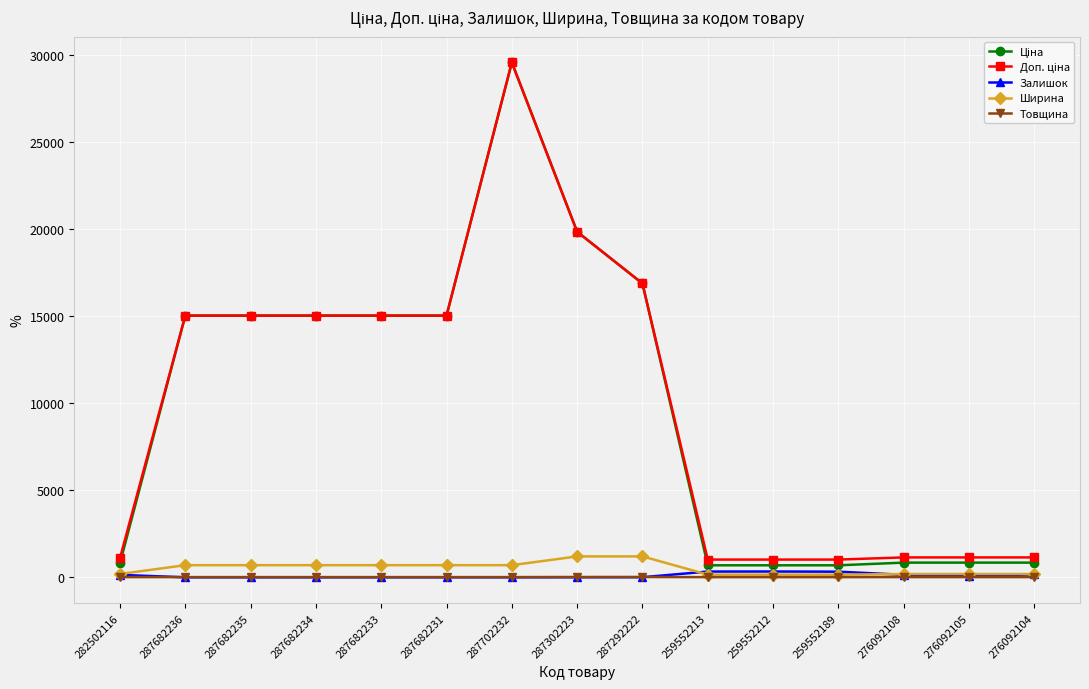

What is the maximum value shown in the chart?

29548.9